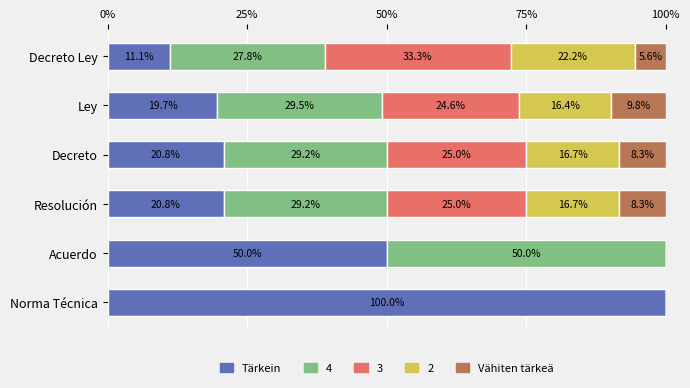

What is the total value across all series at Ley?

100.0